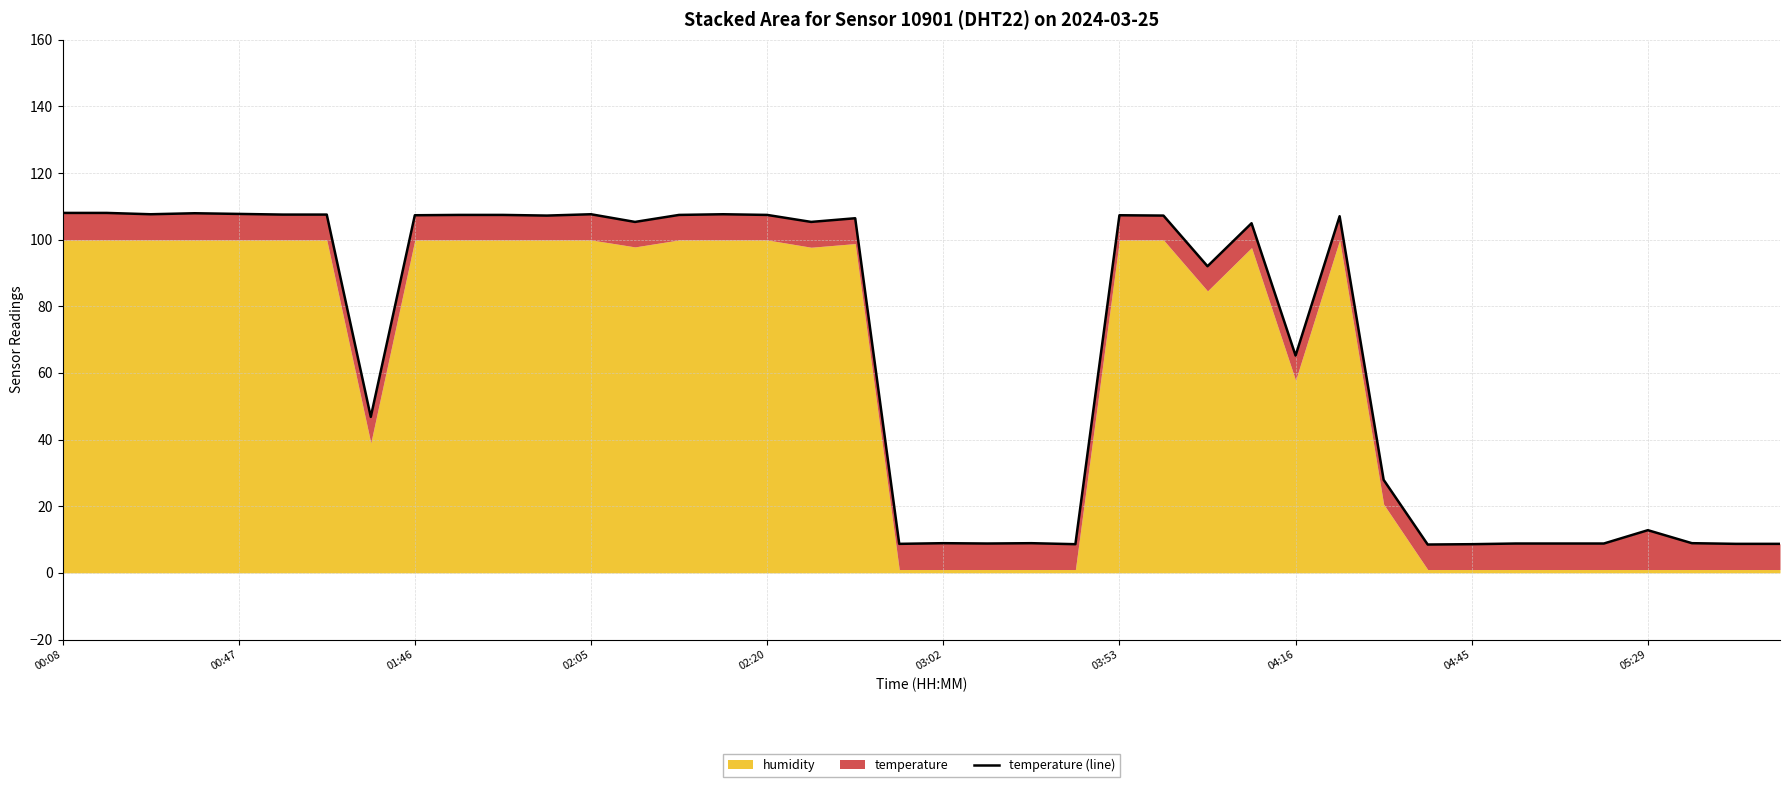

Which has a higher value, 17 or 37?

17